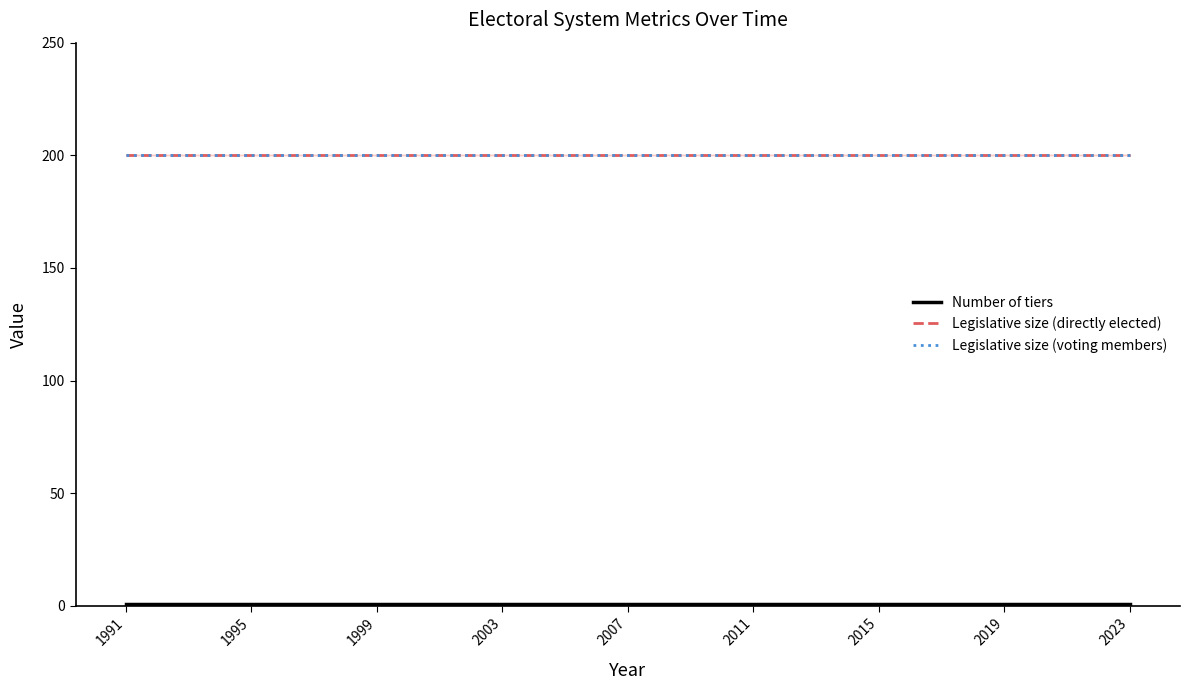

Which category has the highest value in the Legislative size (voting members) series?

1991